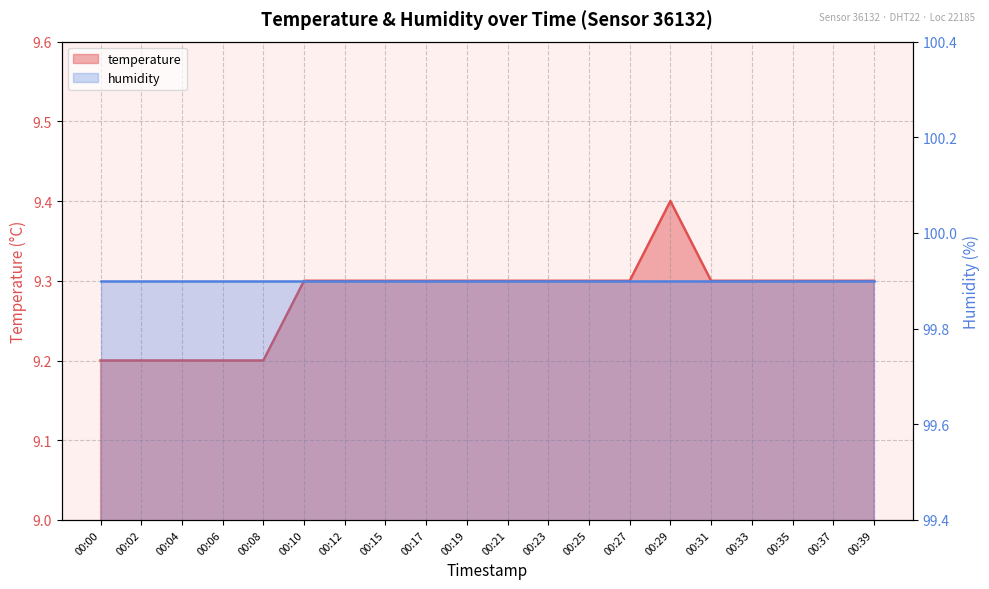

Reading right to left, extract all data points from this chart.

00:39=9.3	00:37=9.3	00:35=9.3	00:33=9.3	00:31=9.3	00:29=9.4	00:27=9.3	00:25=9.3	00:23=9.3	00:21=9.3	00:19=9.3	00:17=9.3	00:15=9.3	00:12=9.3	00:10=9.3	00:08=9.2	00:06=9.2	00:04=9.2	00:02=9.2	00:00=9.2